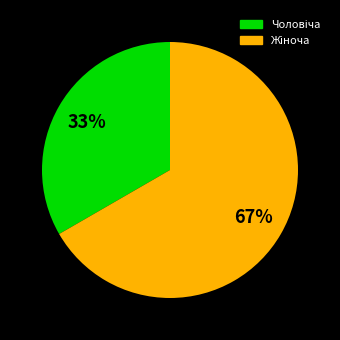

Is there any slice that represents more than half of the pie?

Yes